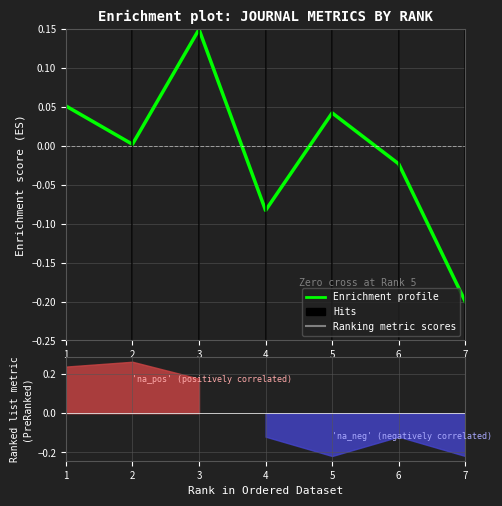

How many lines are shown in the chart?

1